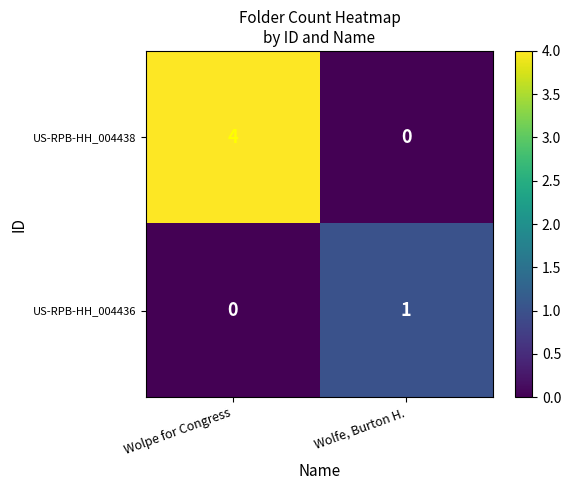

At which category is the sum across all series the highest?

Wolpe for Congress